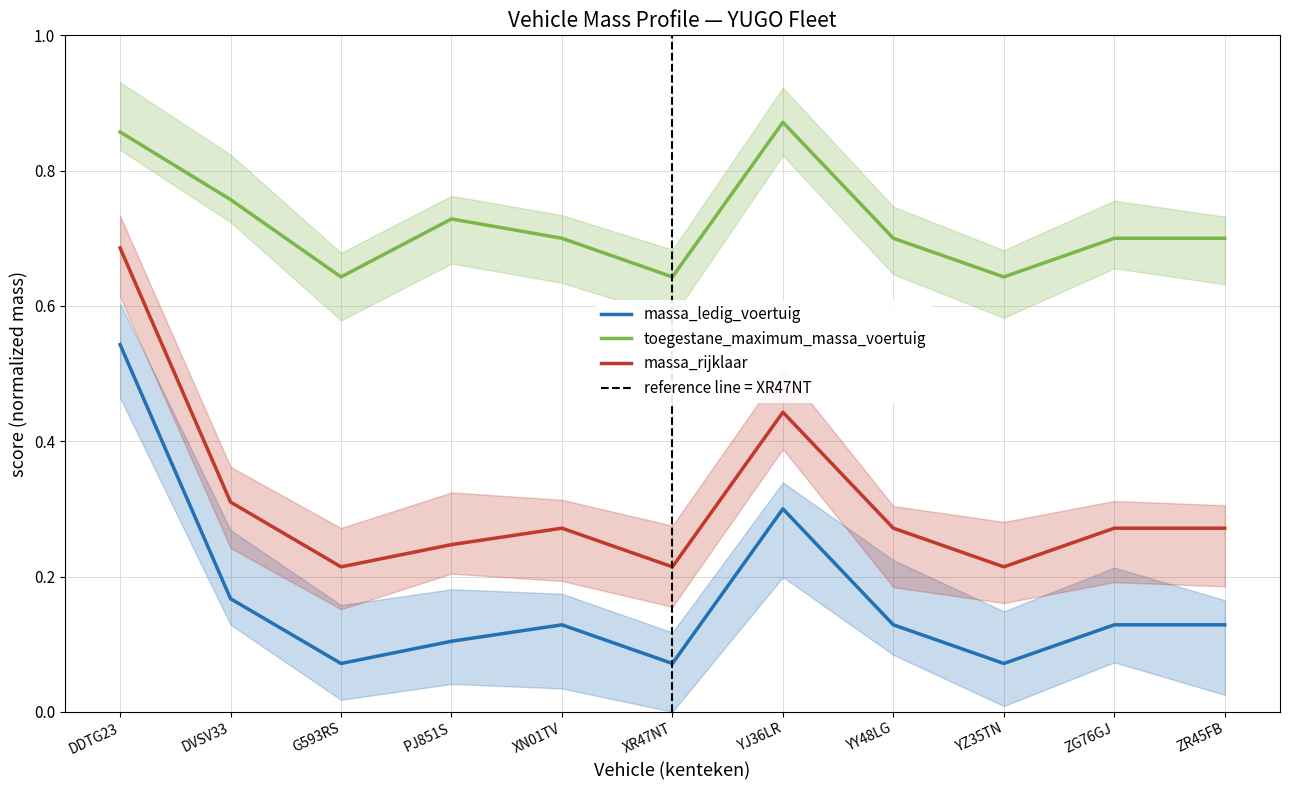

Is it true that massa_ledig_voertuig equals 0.1 at PJ851S?

True